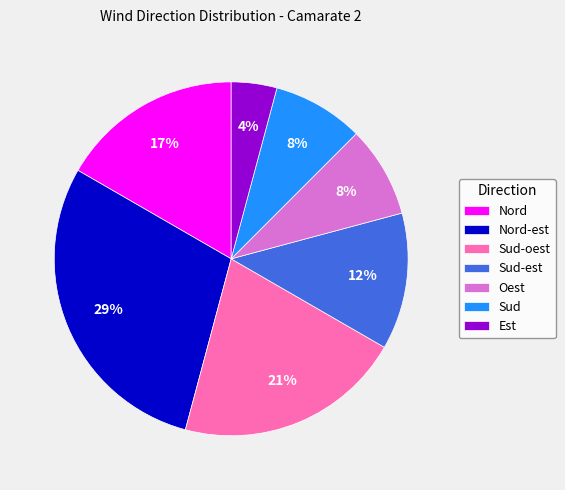

Between Oest and Nord-est, which is larger?

Nord-est